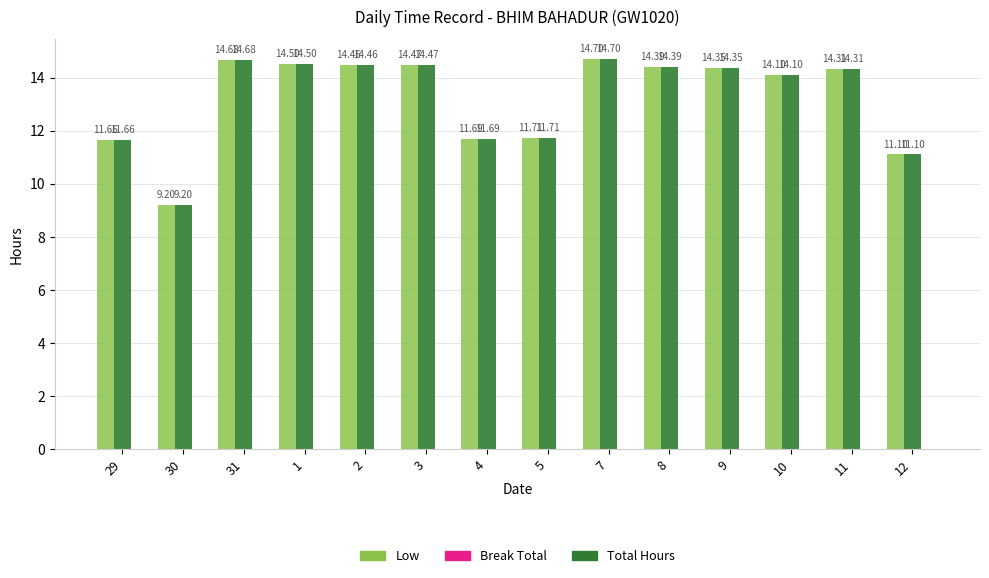

At which label does Low reach its minimum?

30